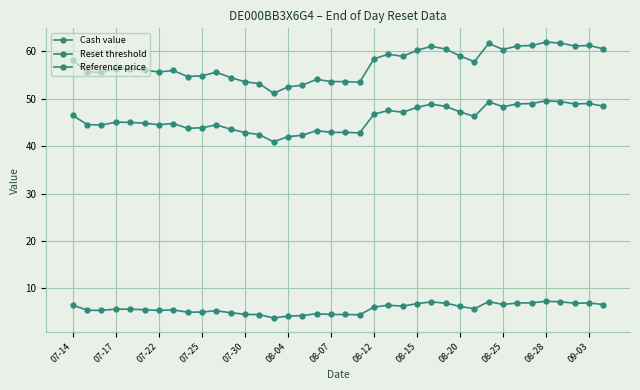

Does the chart have visible grid lines?

Yes